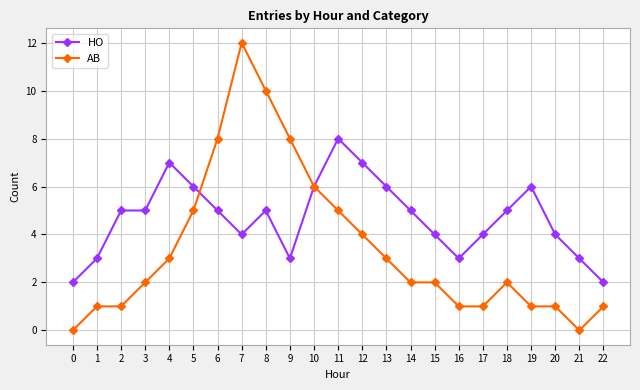

What are all the series names shown in the legend?

HO, AB